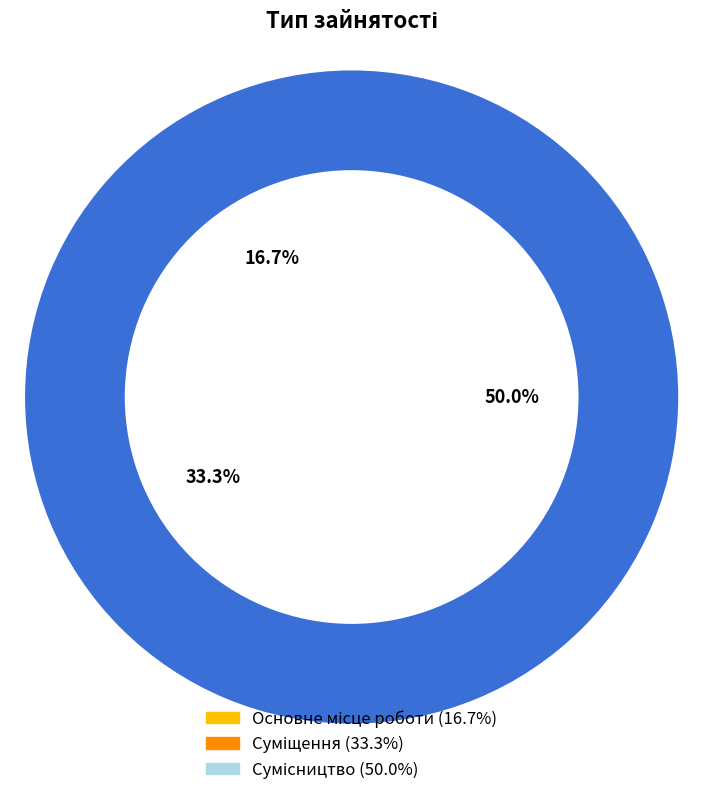

True or false: Суміщення accounts for 20% of the total.

False